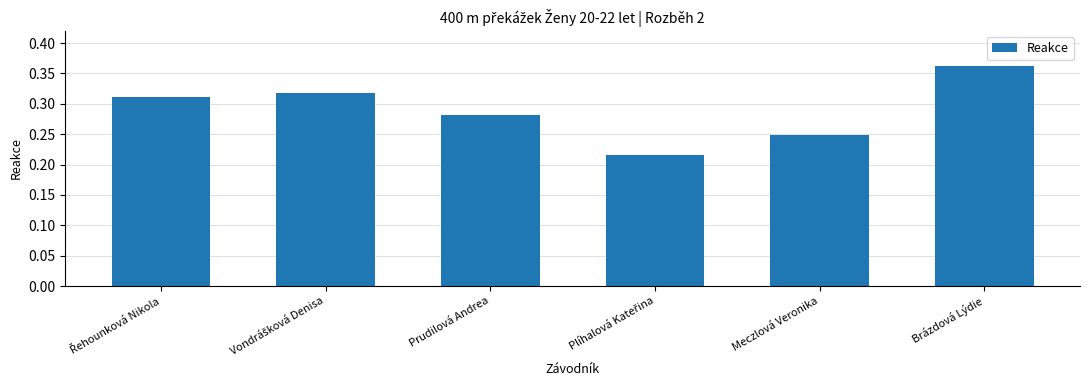

Which label corresponds to the largest value in the chart?

Brázdová Lýdie